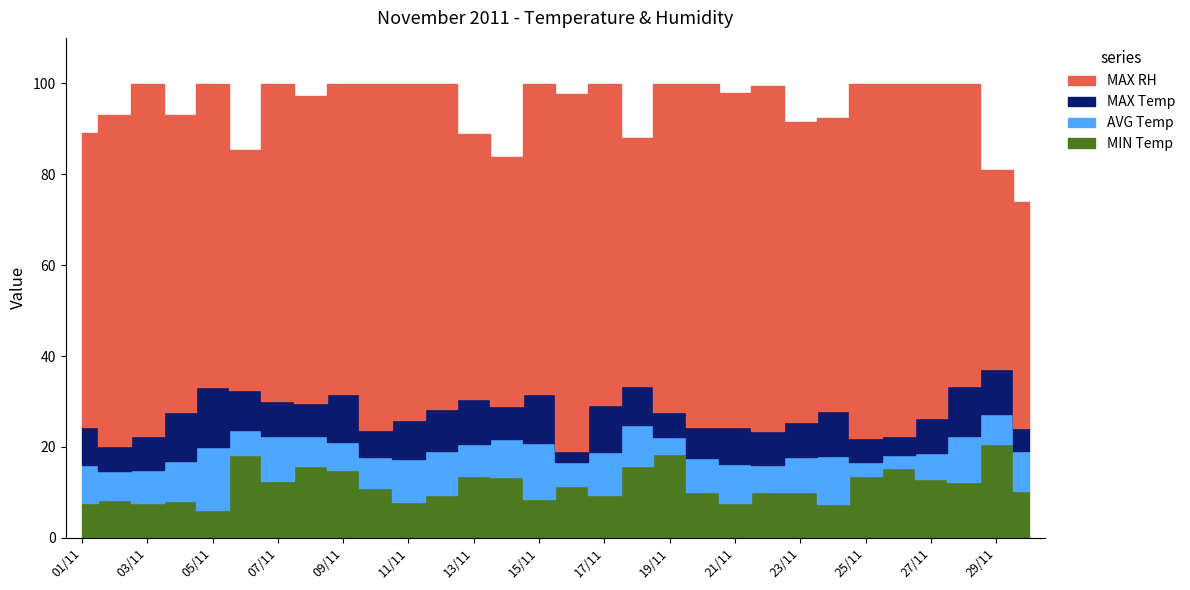

What is the smallest value displayed?

6.1